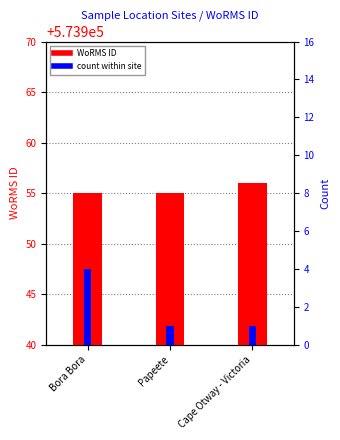

What position from the left is Cape Otway - Victoria?

3